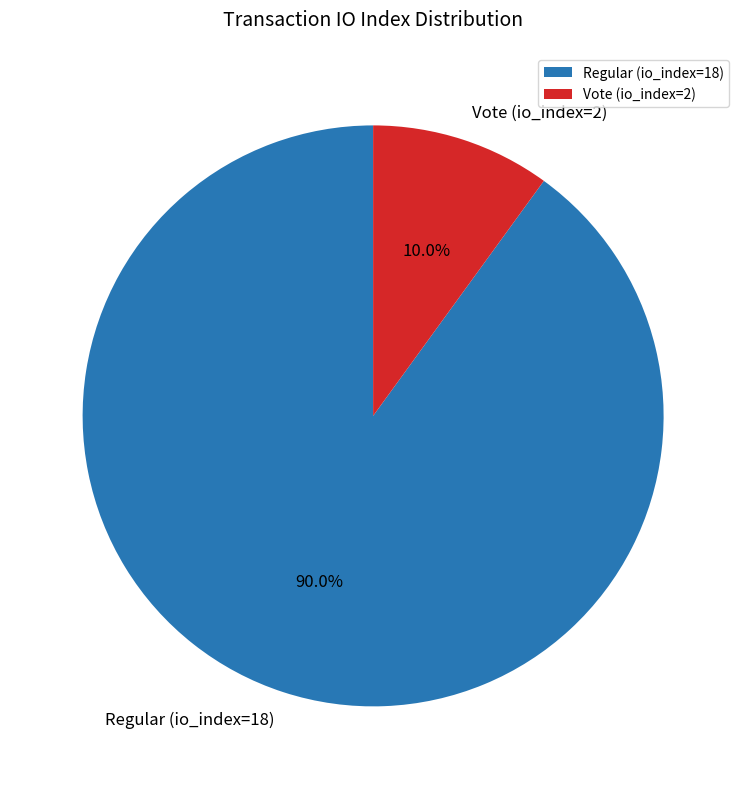

Which slice is the largest?

Regular (io_index=18)